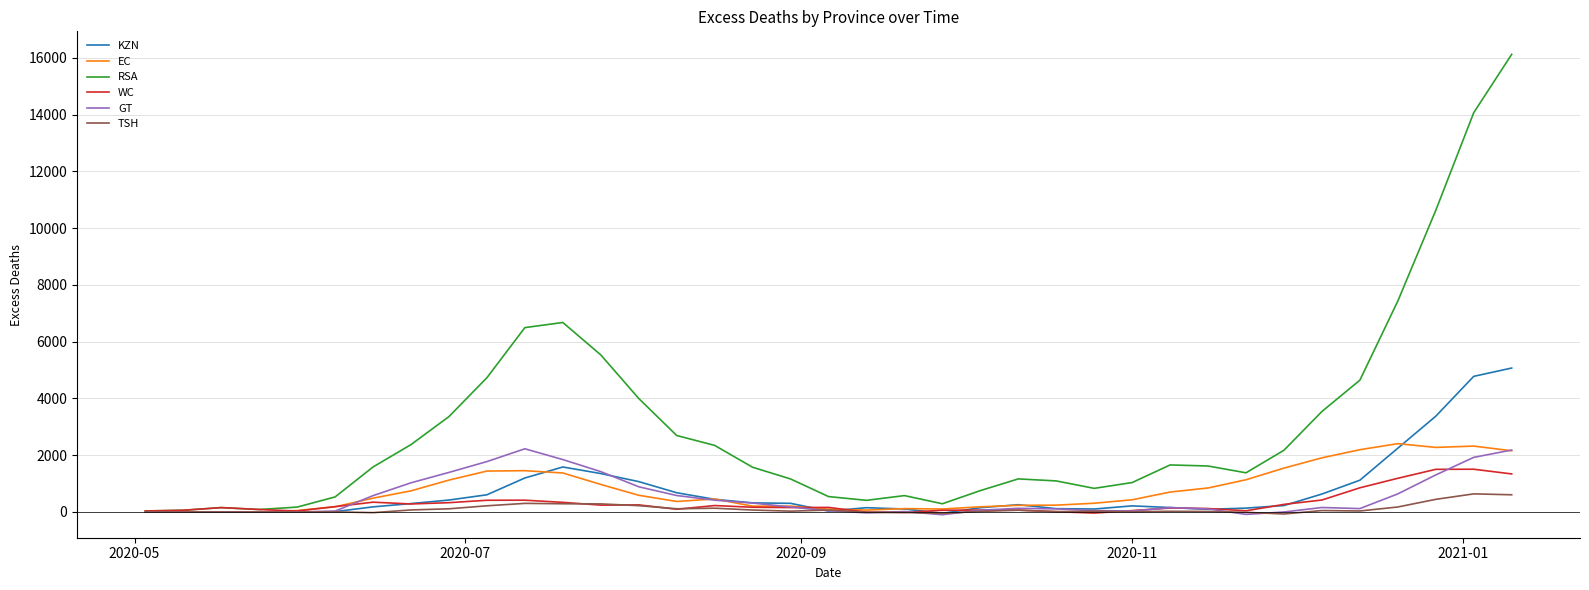

What is the maximum value shown in the chart?

16125.3